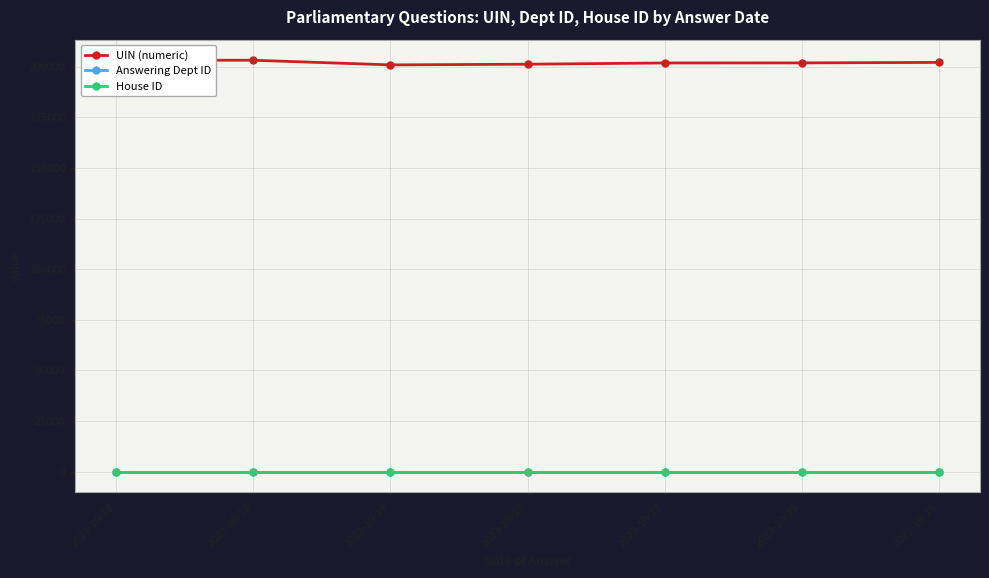

In UIN (numeric), how many points are lower than both neighbors (excluding endpoints)?

1